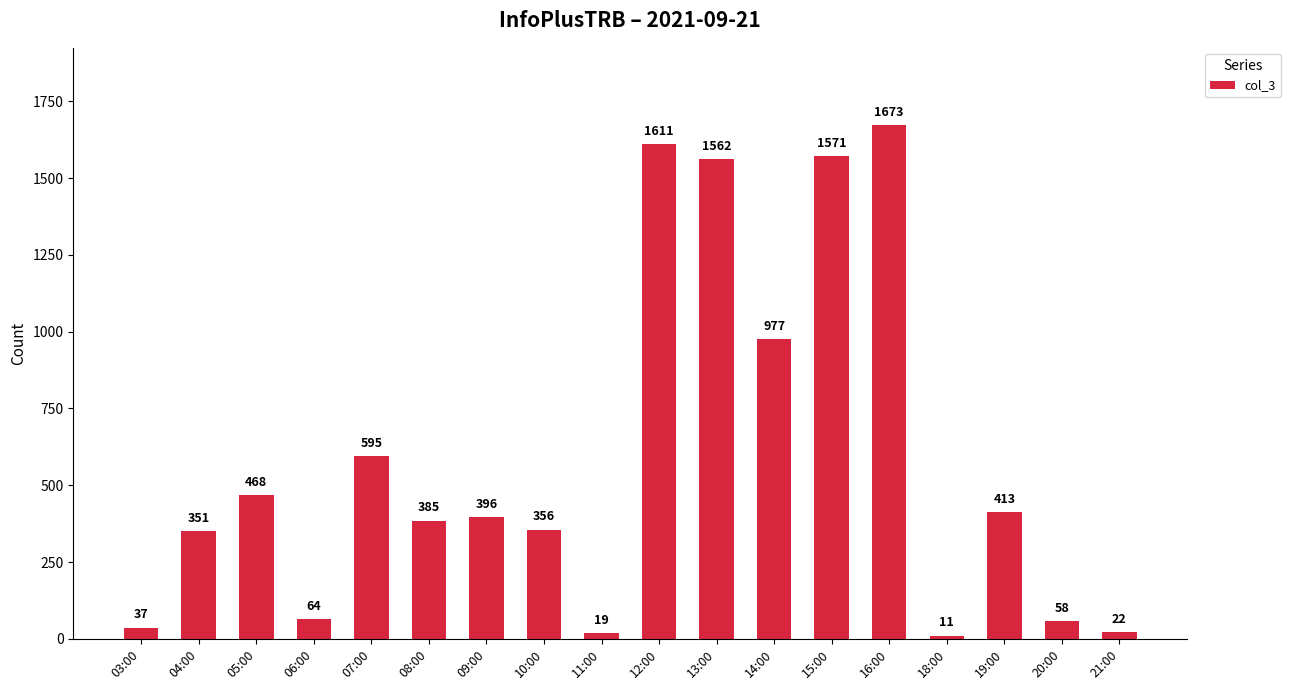

What is the ratio of the value at 18:00 to the value at 03:00?

0.3